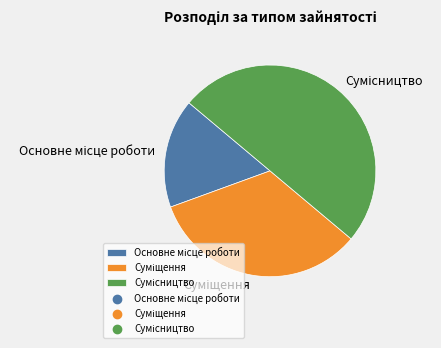

How many slices are in this pie chart?

3